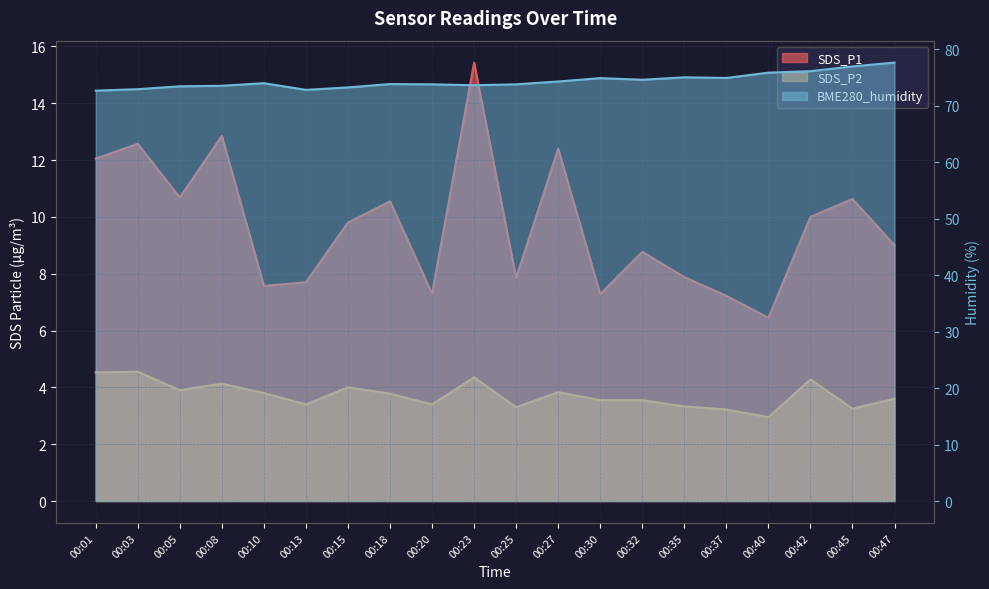

Between 00:25 and 00:42, which series saw the biggest shift?

BME280_humidity